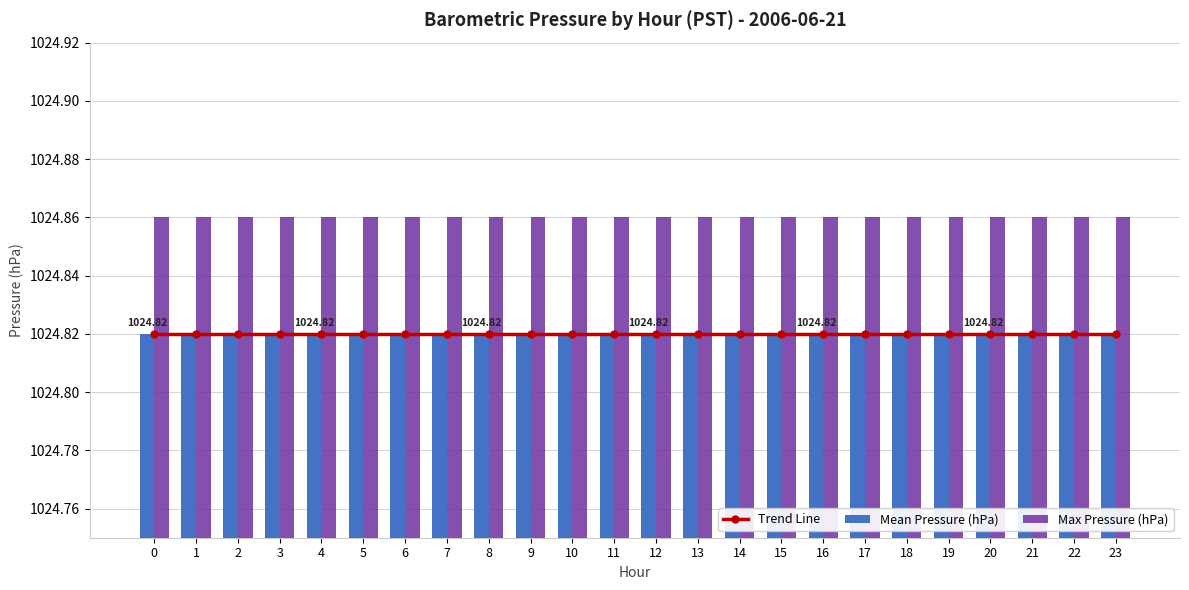

How many groups of bars are there?

24